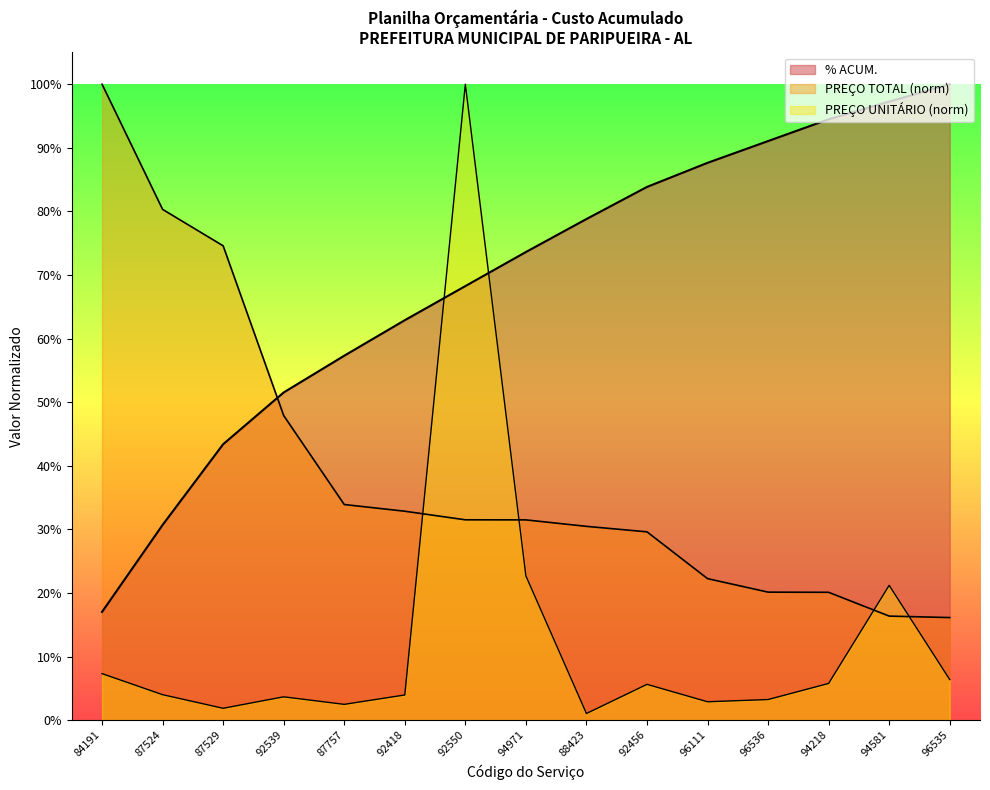

Where is PREÇO TOTAL nearest to the value 0?

96535